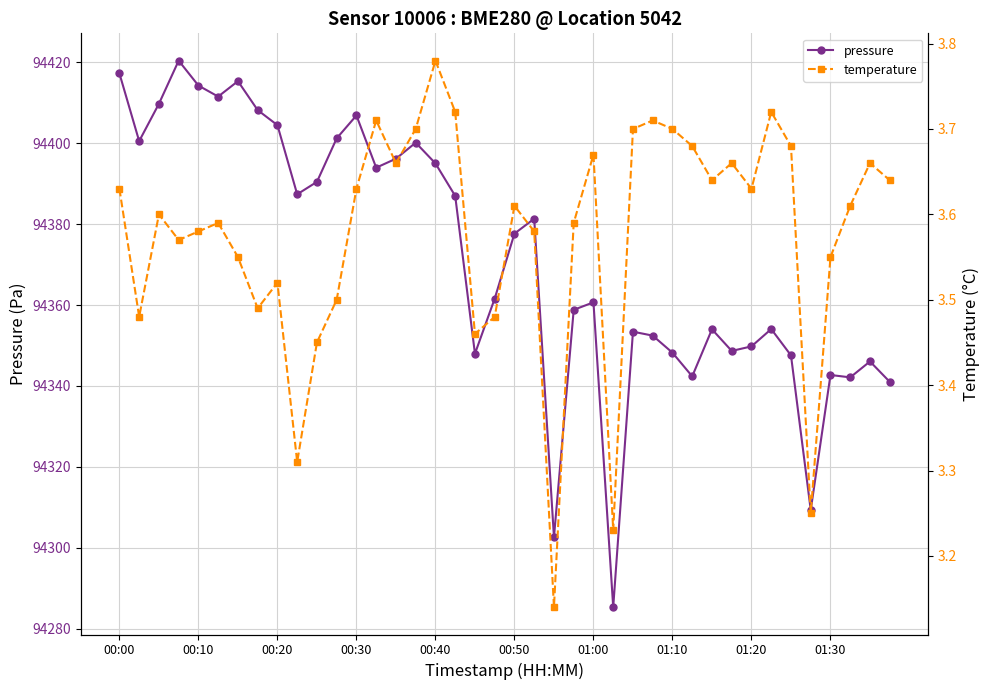

What is the sum of the pressure values at 13 and 35?

188703.3